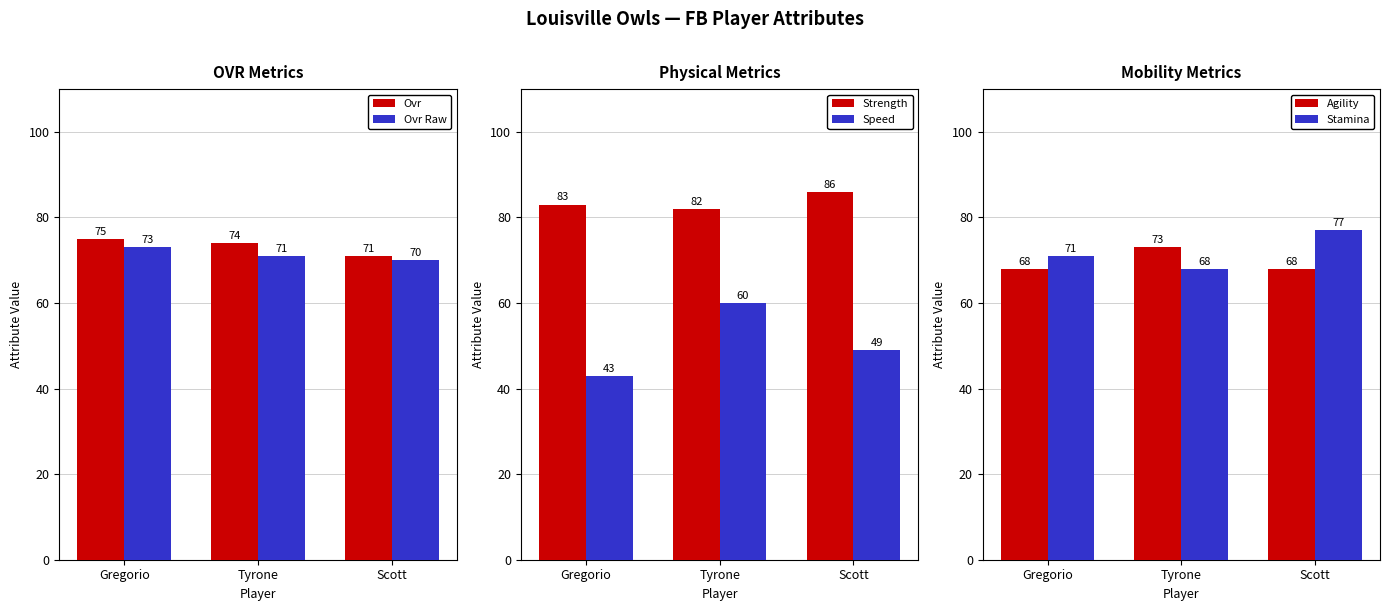

Reading left to right, transcribe all the data shown in this chart.

Ovr: Gregorio=75	Tyrone=74	Scott=71
Ovr Raw: Gregorio=73	Tyrone=71	Scott=70
Strength: Gregorio=83	Tyrone=82	Scott=86
Speed: Gregorio=43	Tyrone=60	Scott=49
Agility: Gregorio=68	Tyrone=73	Scott=68
Stamina: Gregorio=71	Tyrone=68	Scott=77